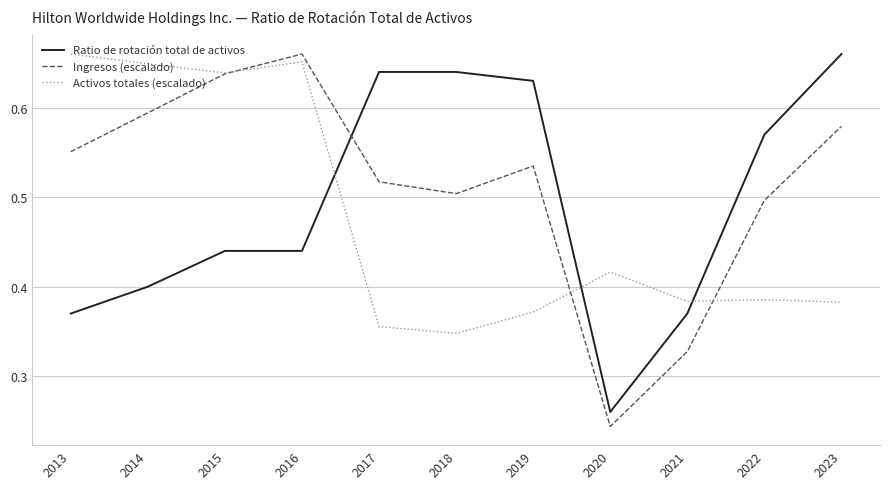

Is it true that Activos totales (escalado) equals 1.0 at 2016?

False